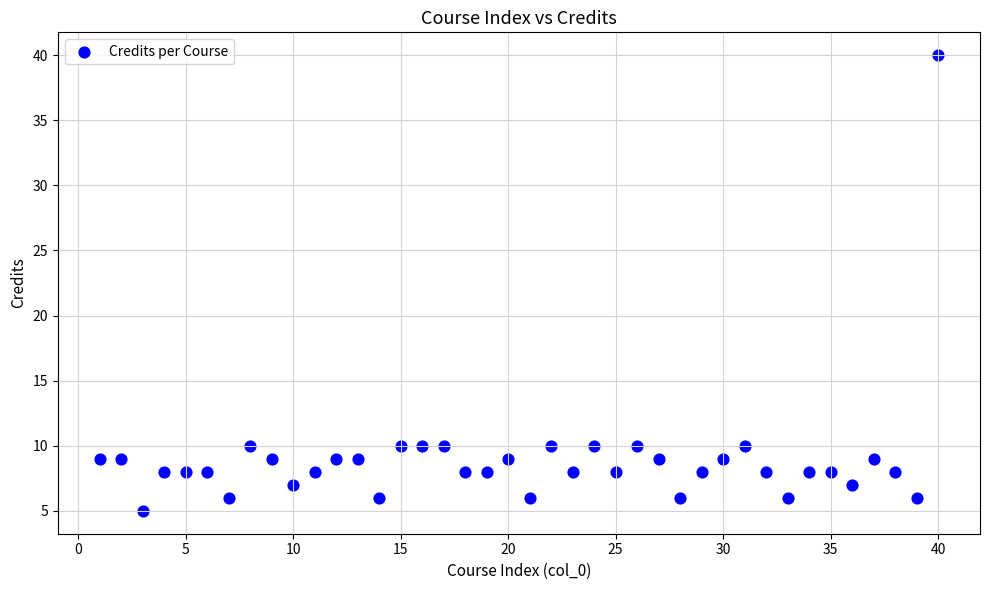

What is the range of X values (max minus min)?

39